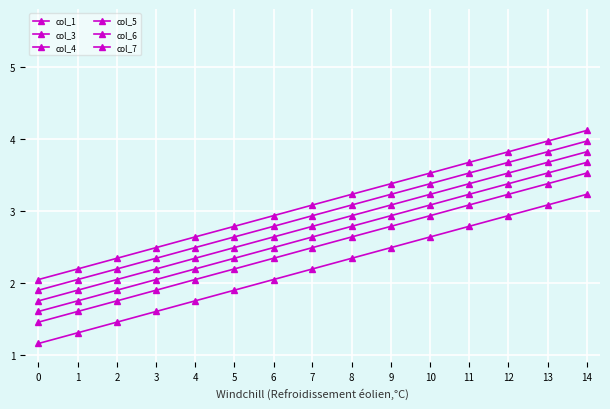

What is the value of the col_4 point at the 2nd from the left?

1.8